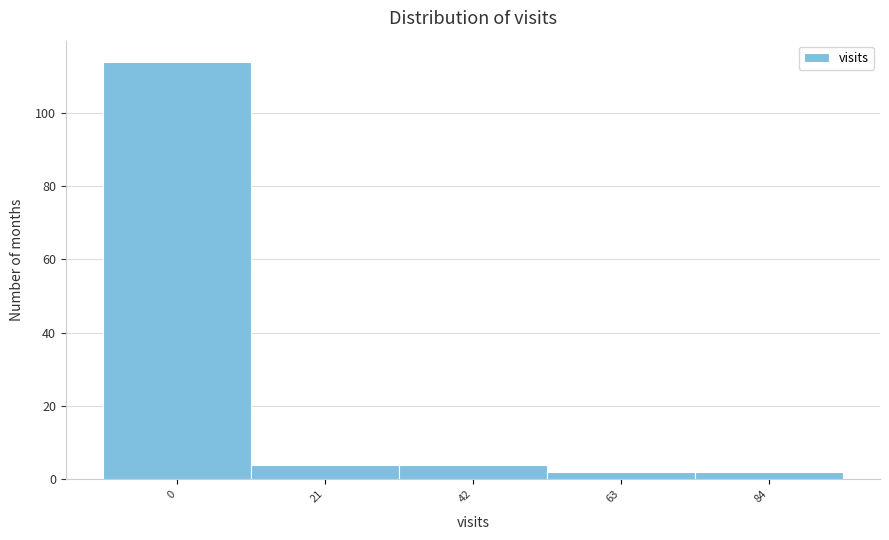

Reading left to right, extract all data points from this chart.

114	4	4	2	2